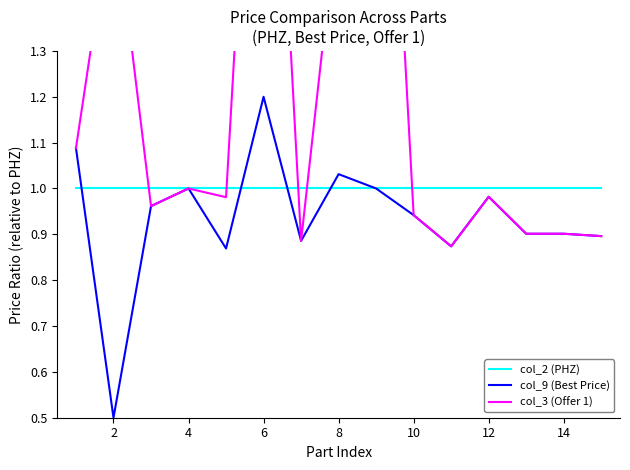

At which label is col_9 (Best Price) closest to 0?

2